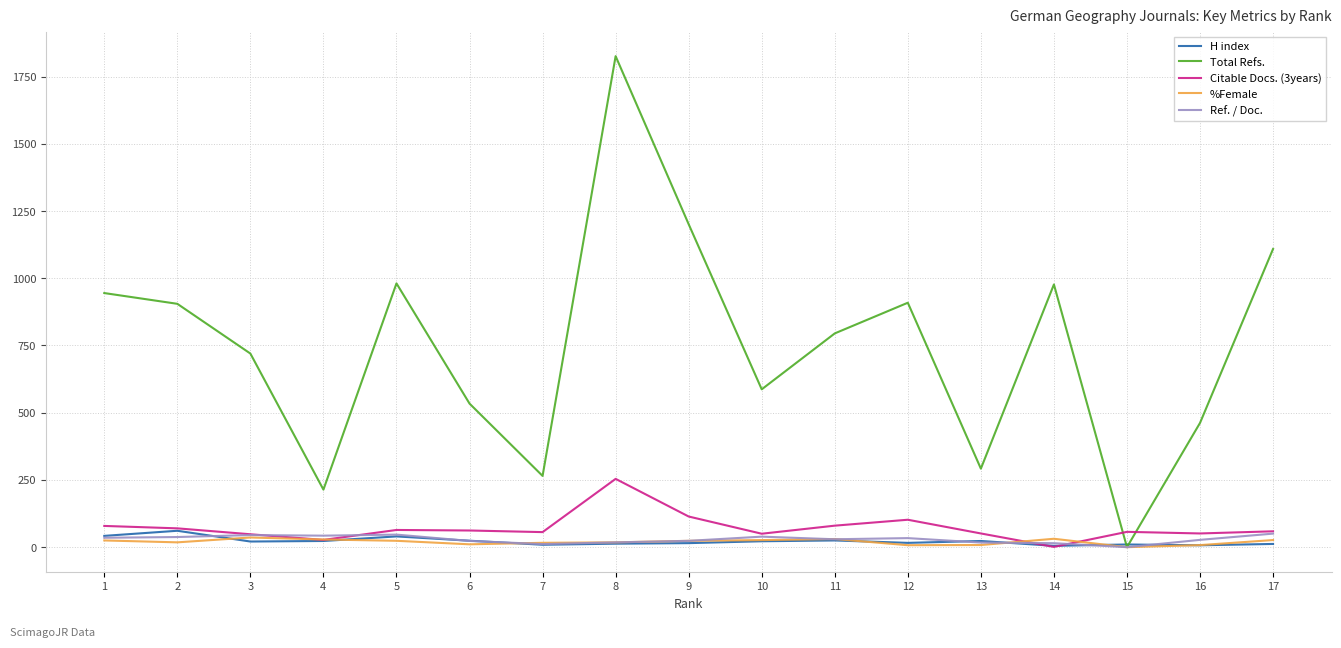

What is the sum of all Ref. / Doc. values?

495.2